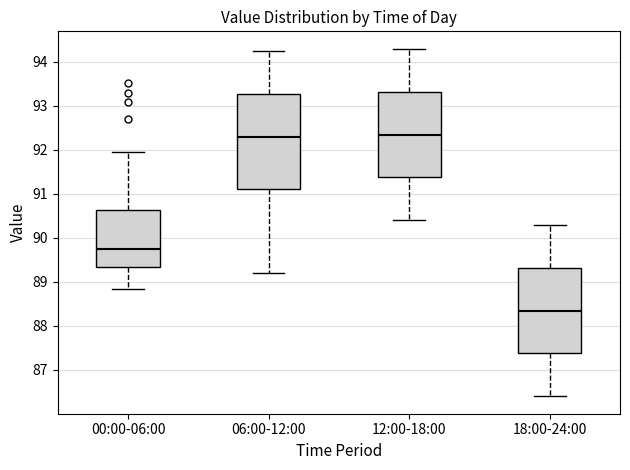

Reading left to right, transcribe this box plot: for each box, give where its median line is, the range the box spans, and where its two whiskers end, as read against the y-axis. The values are not printed on the chart, so give them approximately, as read against the axis.

00:00-06:00: median 89.8, box 89.3 to 90.6, whiskers 88.8 to 92.0
06:00-12:00: median 92.3, box 91.1 to 93.3, whiskers 89.2 to 94.3
12:00-18:00: median 92.4, box 91.4 to 93.3, whiskers 90.4 to 94.3
18:00-24:00: median 88.4, box 87.4 to 89.3, whiskers 86.4 to 90.3